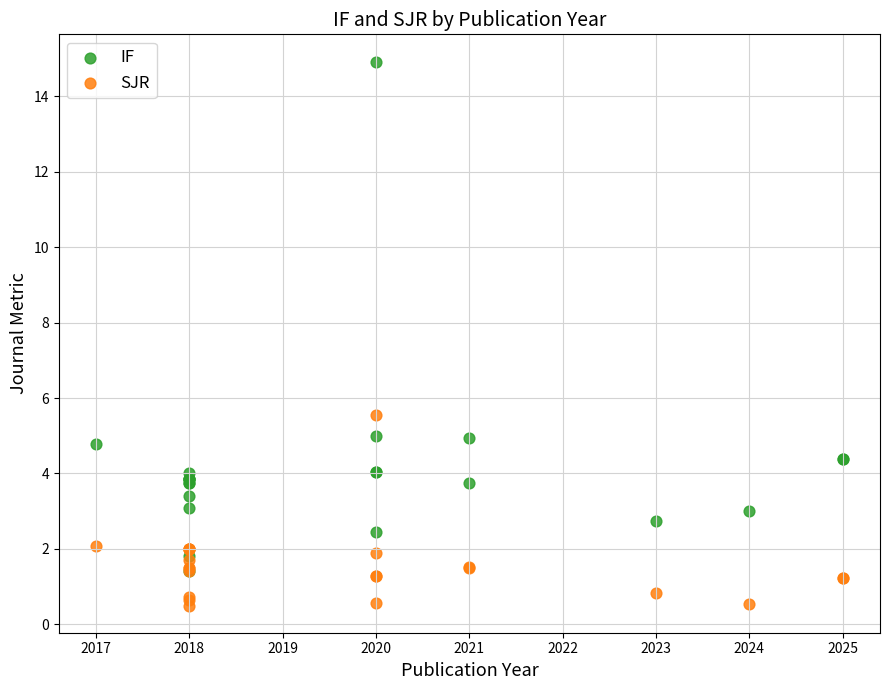

Across all series, what Y value is closest to 7?

5.6